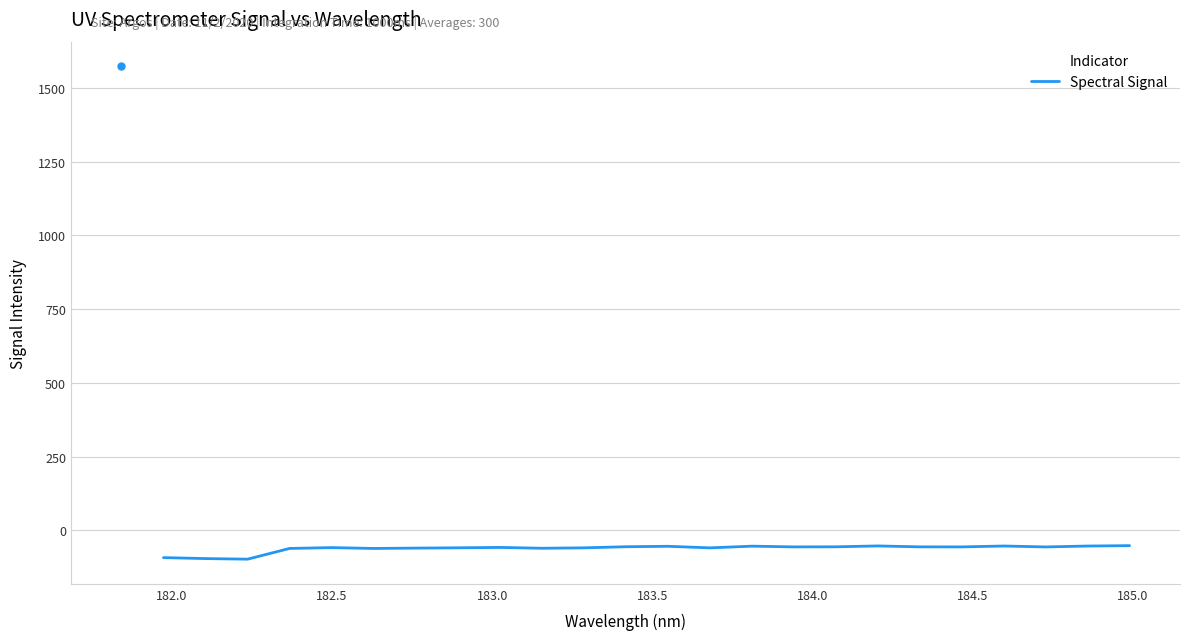

What is the smallest value displayed?

-97.7